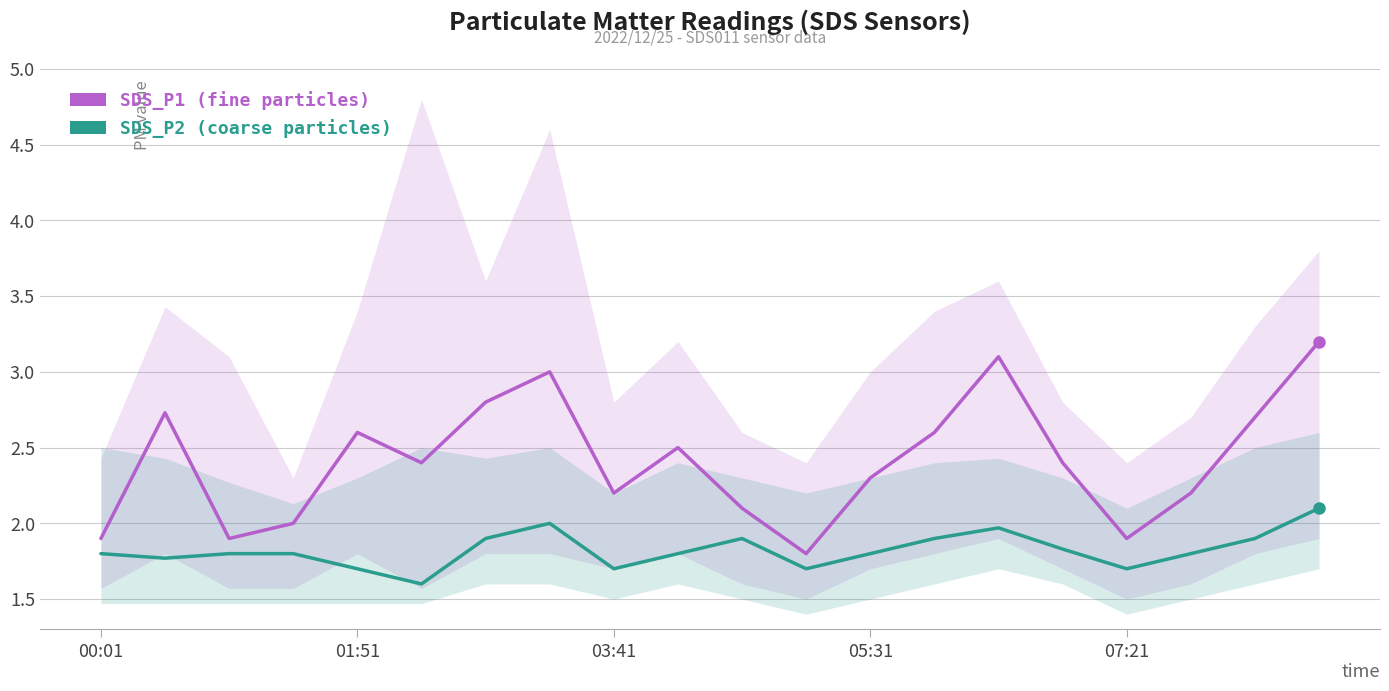

True or false: SDS_P1 and SDS_P2 intersect in this chart.

False